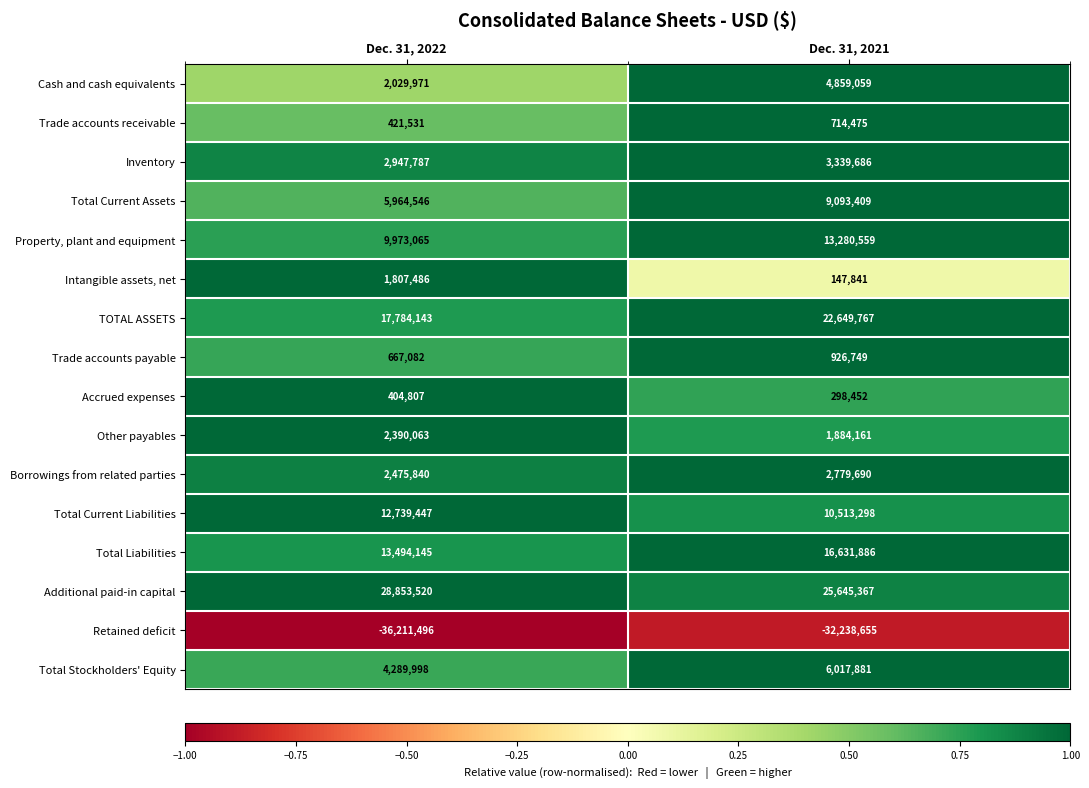

The value of Intangible assets, net at Dec. 31, 2021 is 147841. True or false?

True